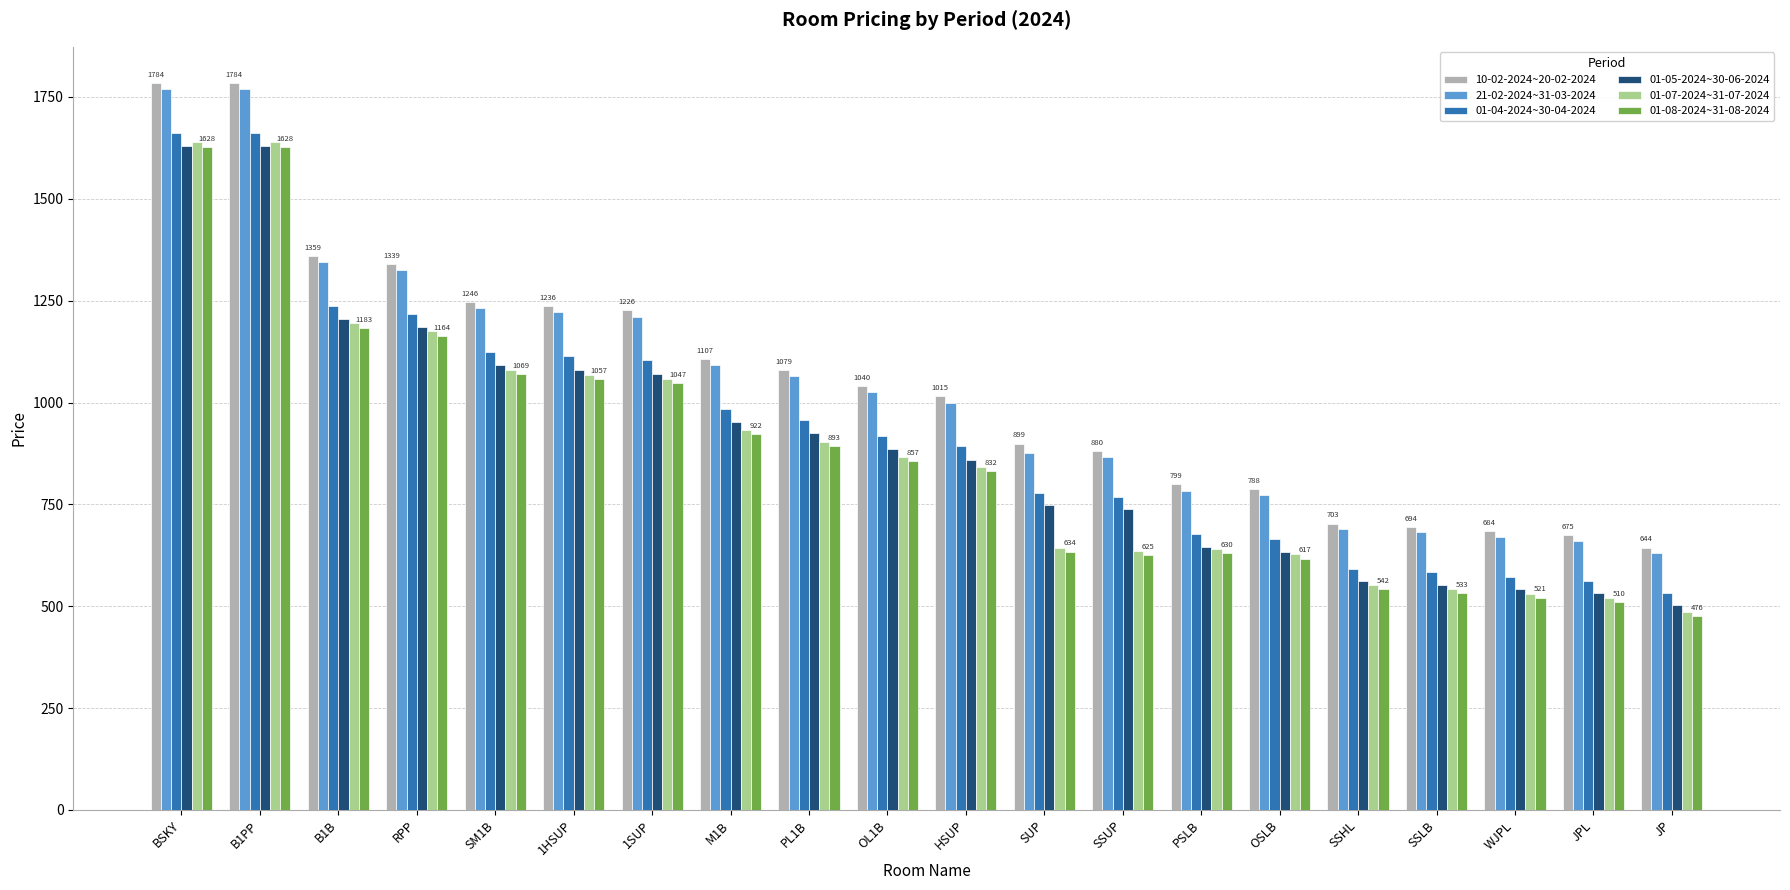

Which label corresponds to the smallest value in the chart?

JP